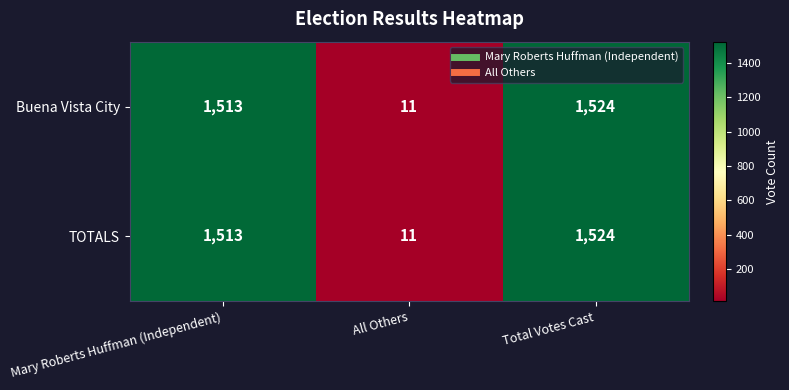

At which category does the chart reach its minimum across all series?

All Others